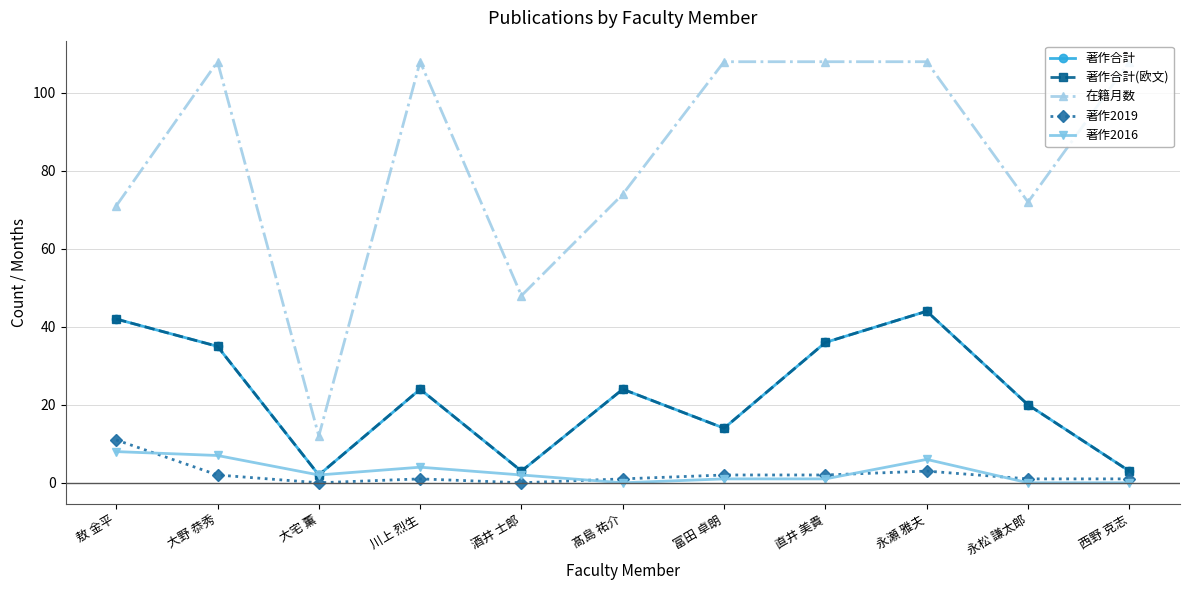

Reading left to right, transcribe all the data shown in this chart.

著作合計: 敖 金平=42	大野 恭秀=35	大宅 薫=2	川上 烈生=24	酒井 士郎=3	髙島 祐介=24	富田 卓朗=14	直井 美貴=36	永瀬 雅夫=44	永松 謙太郎=20	西野 克志=3
著作合計(欧文): 敖 金平=42	大野 恭秀=35	大宅 薫=2	川上 烈生=24	酒井 士郎=3	髙島 祐介=24	富田 卓朗=14	直井 美貴=36	永瀬 雅夫=44	永松 謙太郎=20	西野 克志=3
在籍月数: 敖 金平=71	大野 恭秀=108	大宅 薫=12	川上 烈生=108	酒井 士郎=48	髙島 祐介=74	富田 卓朗=108	直井 美貴=108	永瀬 雅夫=108	永松 謙太郎=72	西野 克志=108
著作2019: 敖 金平=11	大野 恭秀=2	大宅 薫=0	川上 烈生=1	酒井 士郎=0	髙島 祐介=1	富田 卓朗=2	直井 美貴=2	永瀬 雅夫=3	永松 謙太郎=1	西野 克志=1
著作2016: 敖 金平=8	大野 恭秀=7	大宅 薫=2	川上 烈生=4	酒井 士郎=2	髙島 祐介=0	富田 卓朗=1	直井 美貴=1	永瀬 雅夫=6	永松 謙太郎=0	西野 克志=0